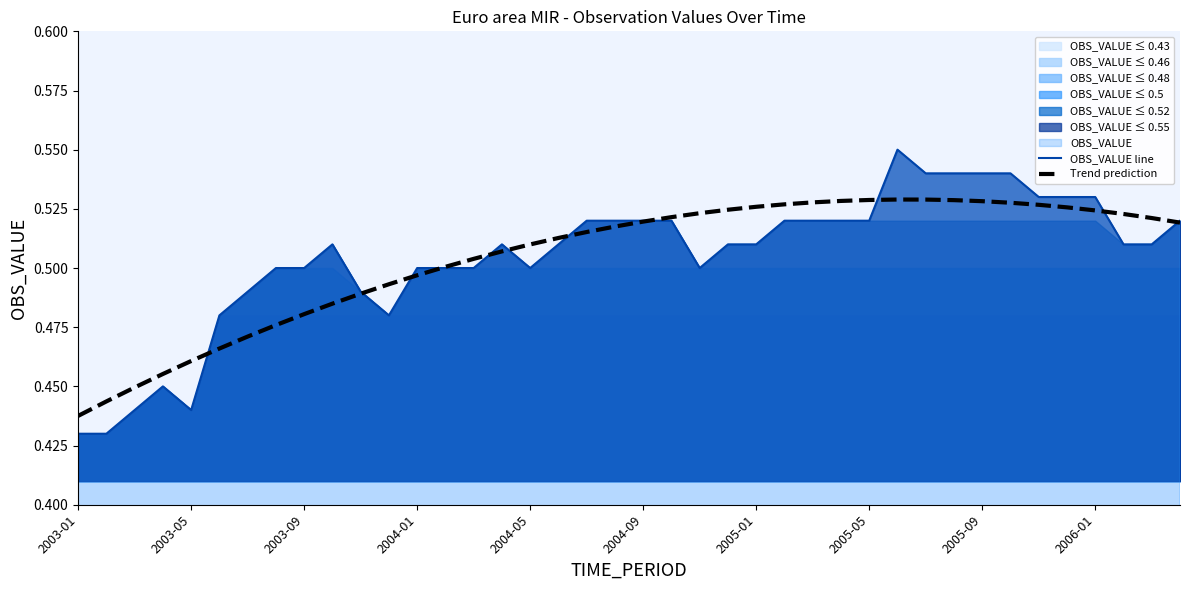

Reading left to right, list all the values displayed in this chart.

OBS_VALUE line: 0.4	0.4	0.4	0.5	0.4	0.5	0.5	0.5	0.5	0.5	0.5	0.5	0.5	0.5	0.5	0.5	0.5	0.5	0.5	0.5	0.5	0.5	0.5	0.5	0.5	0.5	0.5	0.5	0.5	0.6	0.5	0.5	0.5	0.5	0.5	0.5	0.5	0.5	0.5	0.5
Trend prediction: 0.4	0.4	0.4	0.5	0.5	0.5	0.5	0.5	0.5	0.5	0.5	0.5	0.5	0.5	0.5	0.5	0.5	0.5	0.5	0.5	0.5	0.5	0.5	0.5	0.5	0.5	0.5	0.5	0.5	0.5	0.5	0.5	0.5	0.5	0.5	0.5	0.5	0.5	0.5	0.5